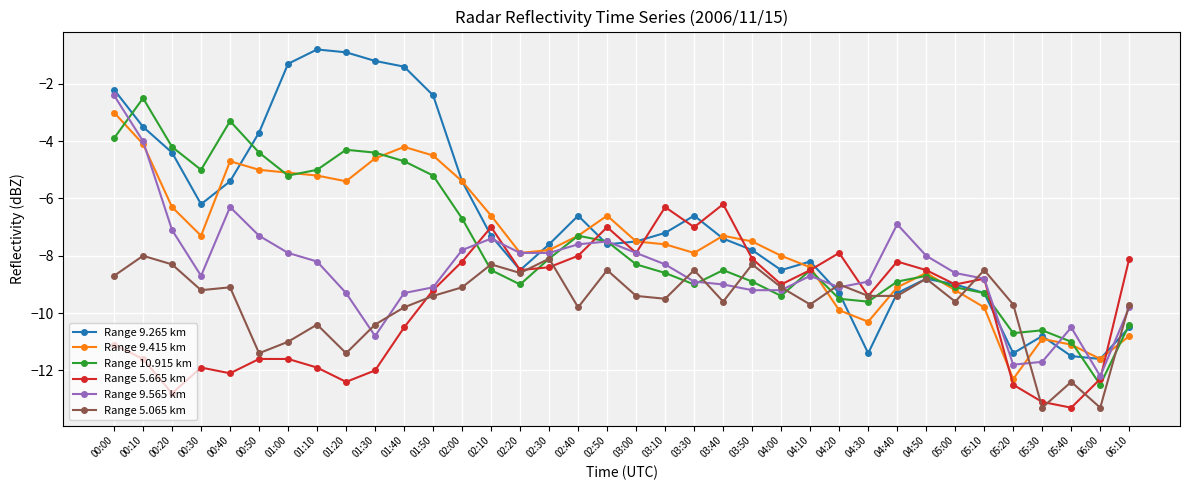

What is the maximum value for Range 10.915 km?

-2.5